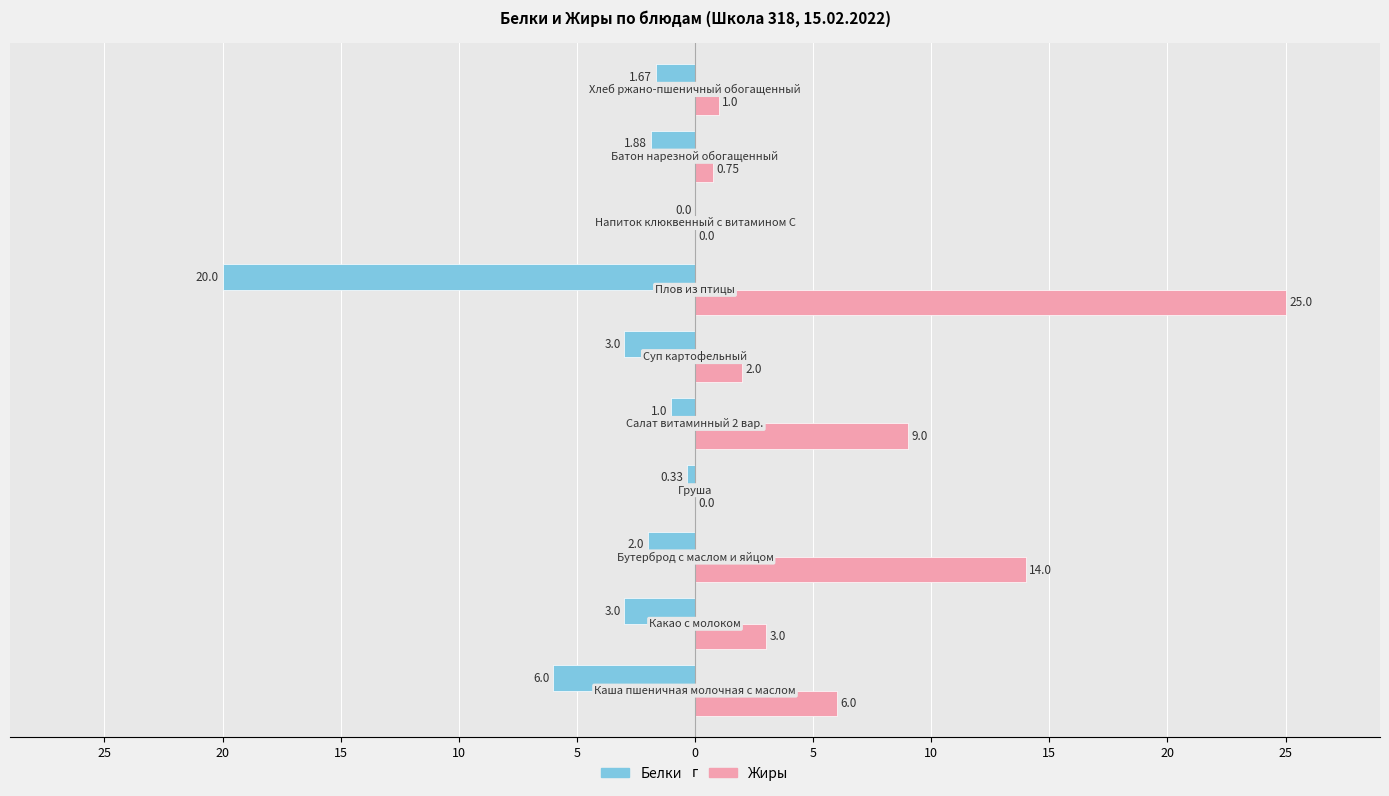

What are all the series names shown in the legend?

Белки, Жиры